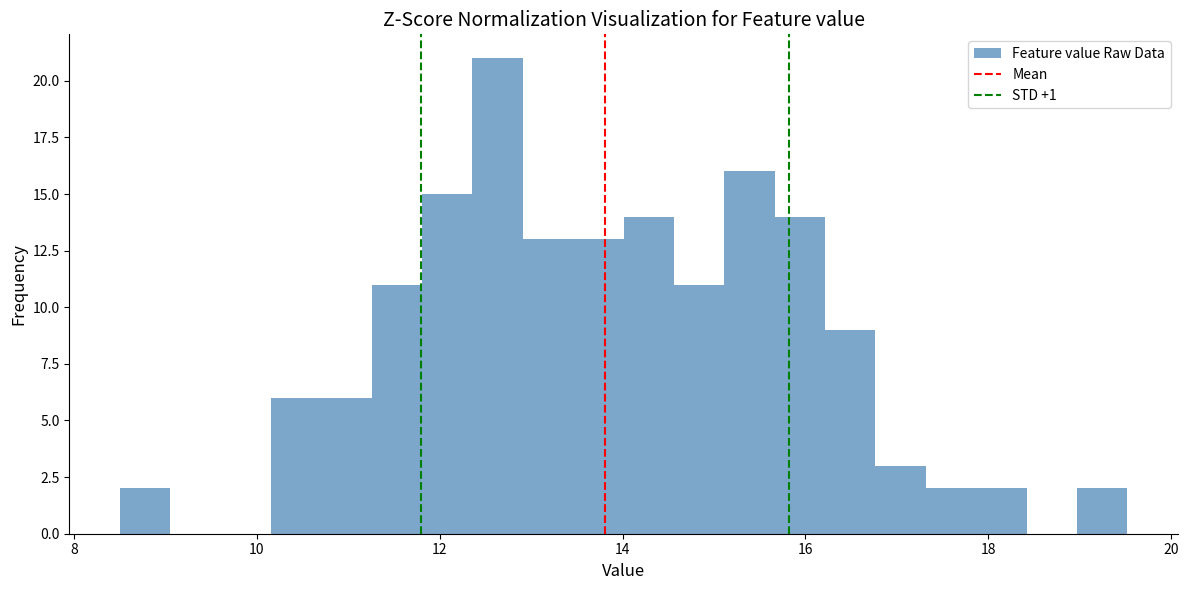

Read against the x-axis, roughly where is the centre of the tallest bar?

12.6